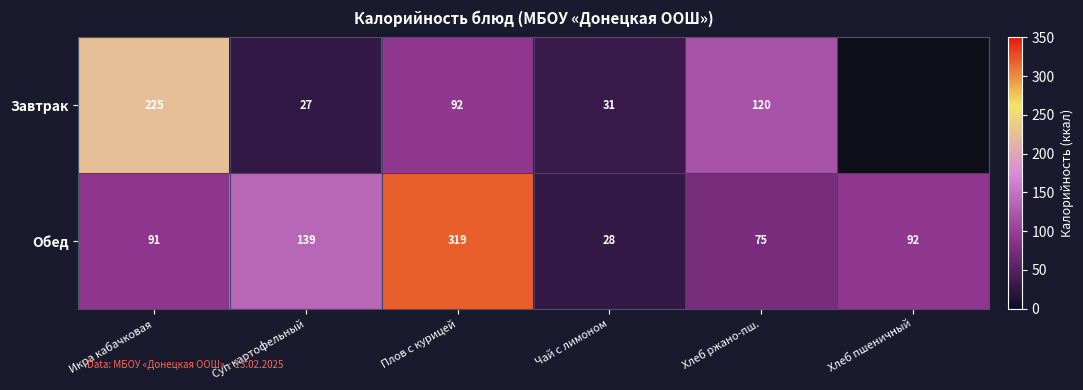

At which category does the chart reach its minimum across all series?

Суп картофельный